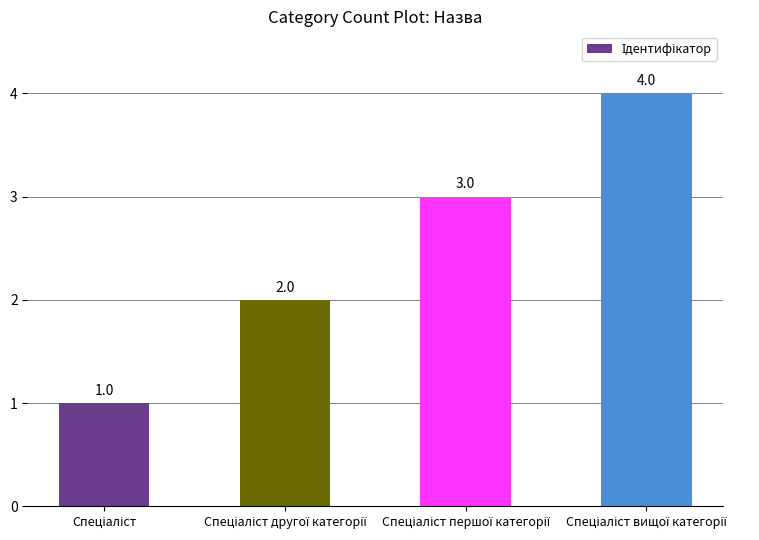

Count the values in the range 2 to 4.

3